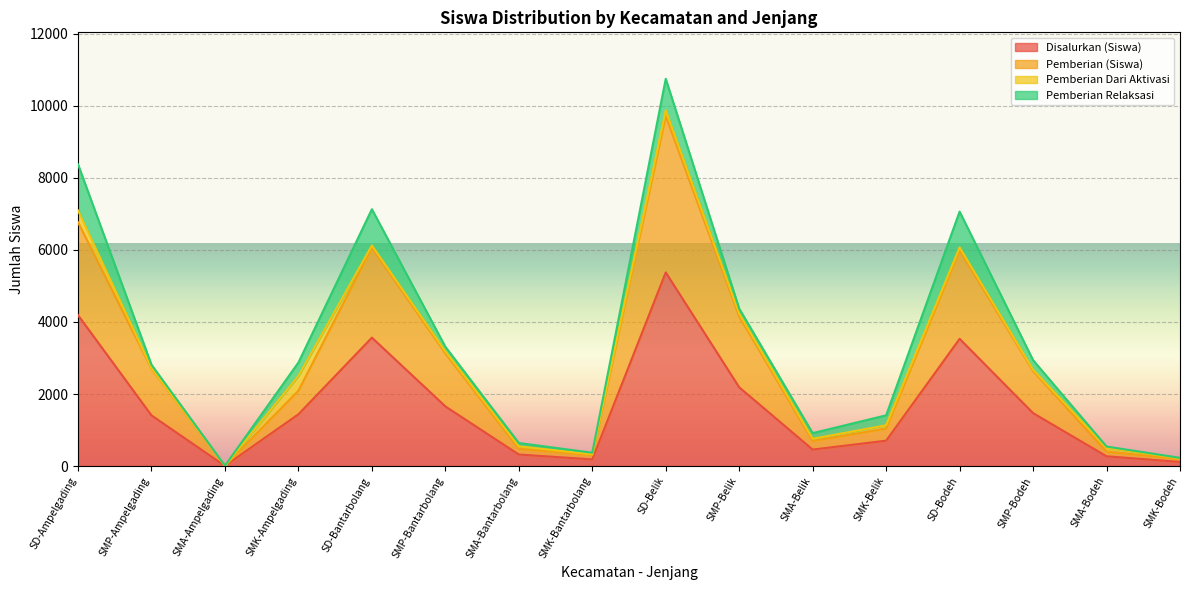

What is the minimum value shown in the chart?

5